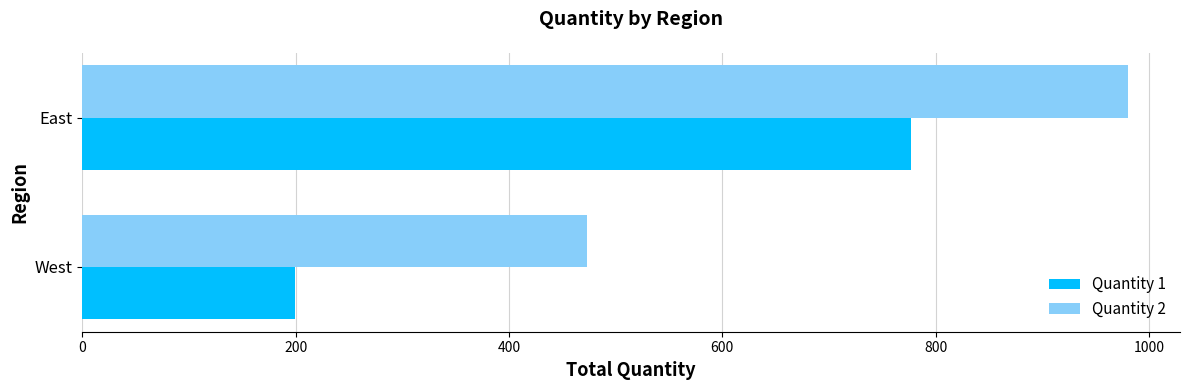

Is it true that Quantity 2 equals 980 at East?

True